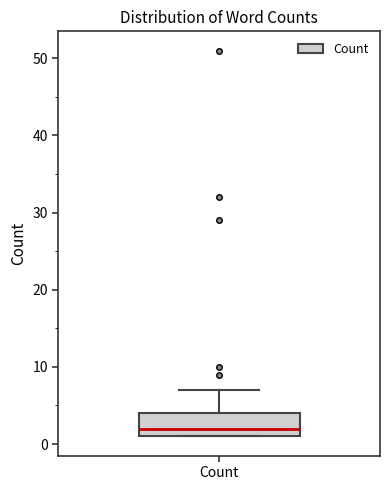

Transcribe this box plot: give where the median line is, the range the box spans, and where the two whiskers end, as read against the y-axis. The values are not printed on the chart, so give them approximately, as read against the axis.

median 2, box 1 to 4, whiskers 1 to 7